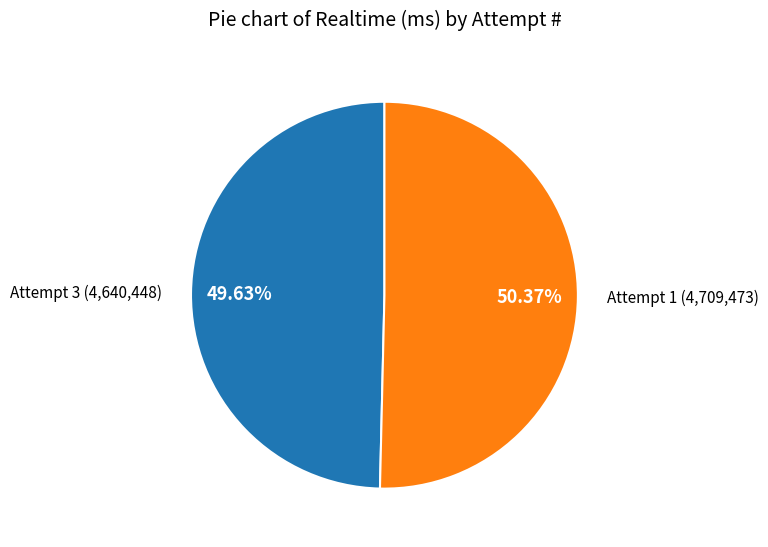

How many slices are in this pie chart?

2